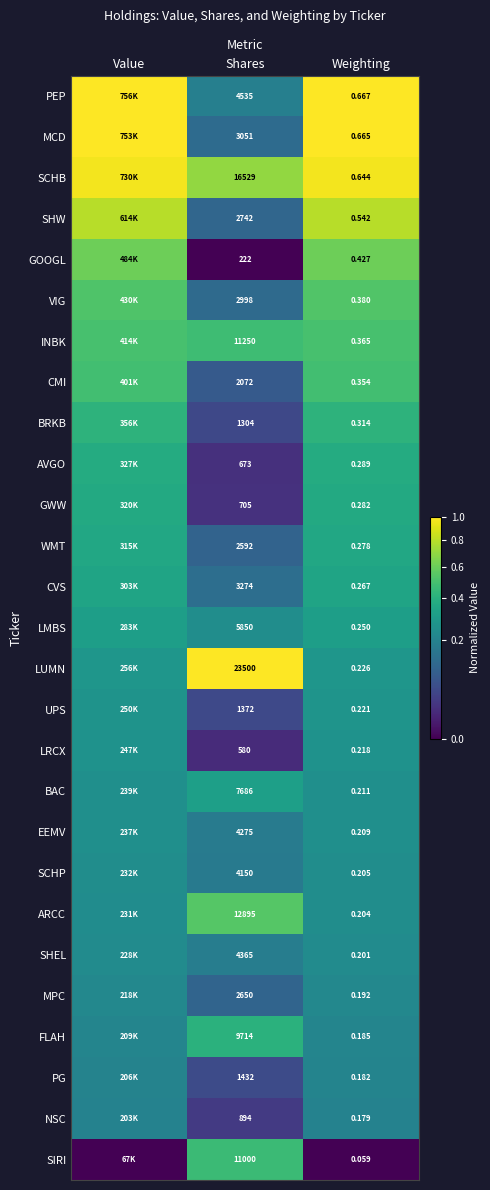

At which category does the chart reach its minimum across all series?

Shares